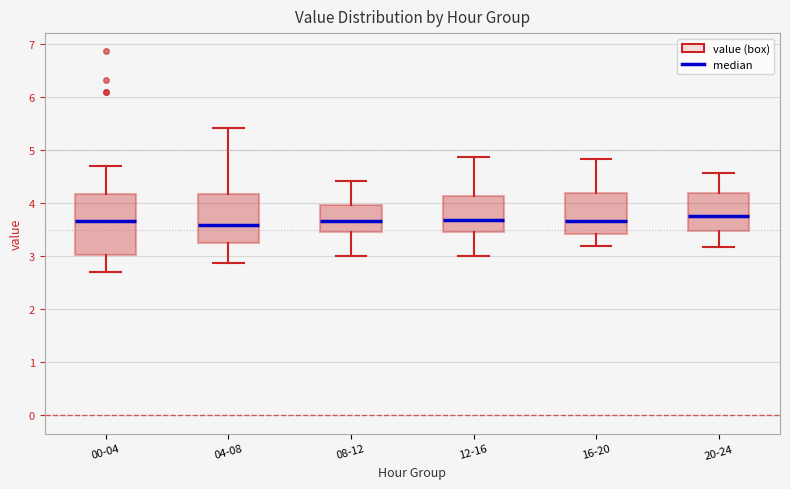

Reading left to right, transcribe this box plot: for each box, give where its median line is, the range the box spans, and where its two whiskers end, as read against the y-axis. The values are not printed on the chart, so give them approximately, as read against the axis.

00-04: median 3.7, box 3.0 to 4.2, whiskers 2.7 to 4.7
04-08: median 3.6, box 3.3 to 4.2, whiskers 2.9 to 5.4
08-12: median 3.7, box 3.5 to 4.0, whiskers 3.0 to 4.4
12-16: median 3.7, box 3.5 to 4.1, whiskers 3.0 to 4.9
16-20: median 3.7, box 3.4 to 4.2, whiskers 3.2 to 4.8
20-24: median 3.8, box 3.5 to 4.2, whiskers 3.2 to 4.6